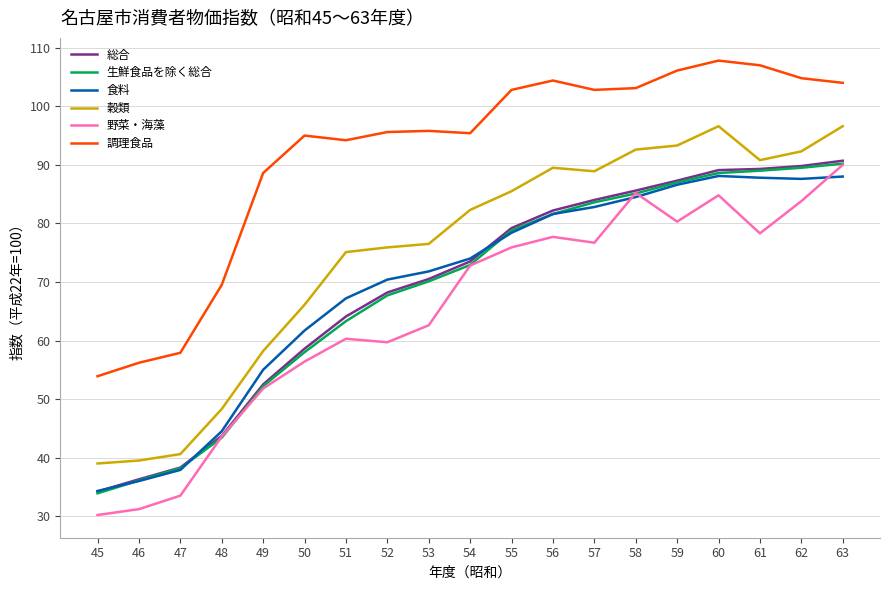

Which series ends up on top after the final intersection of 野菜・海藻 and 食料?

野菜・海藻